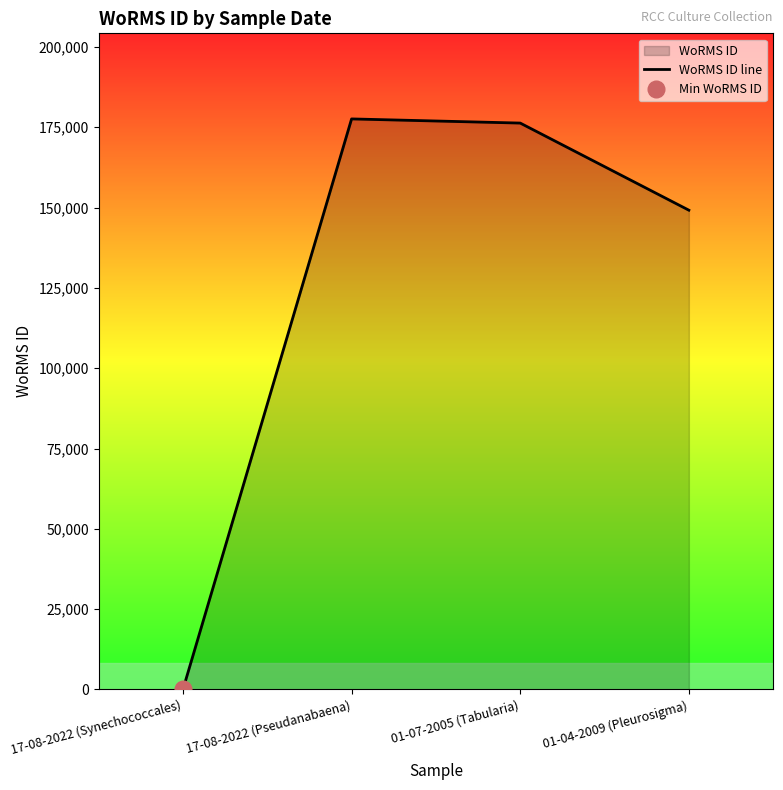

At which category does the chart reach its peak across all series?

17-08-2022 (Pseudanabaena)